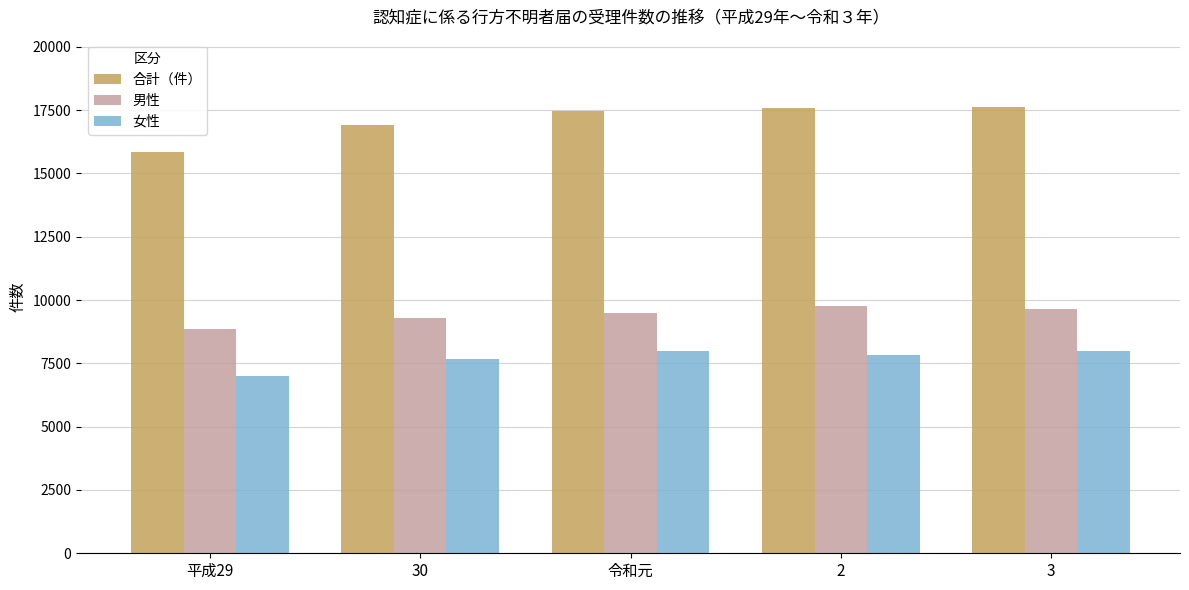

What is the sum of all 男性 values?

47008